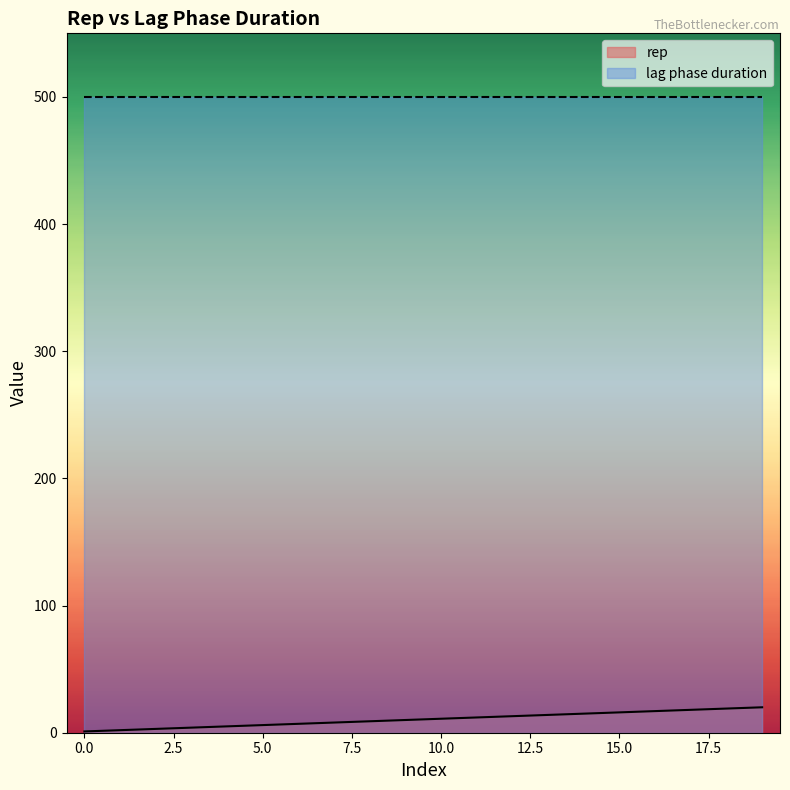

What is the value of the 4th point from the left?

4